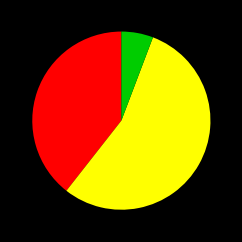

How many slices are in this pie chart?

3